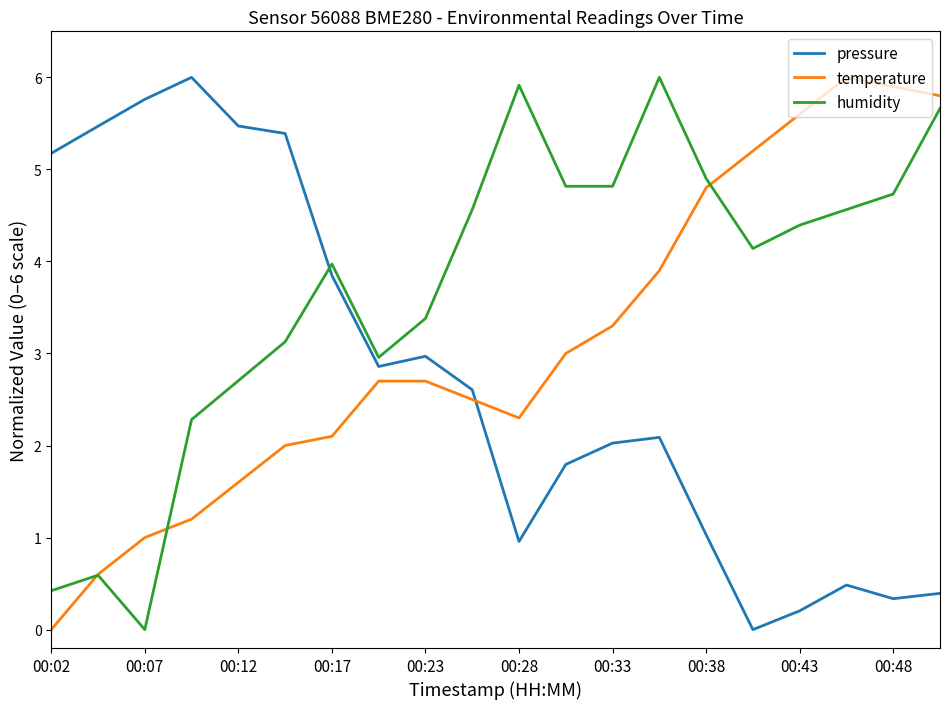

Which series has the largest total across all categories?

humidity